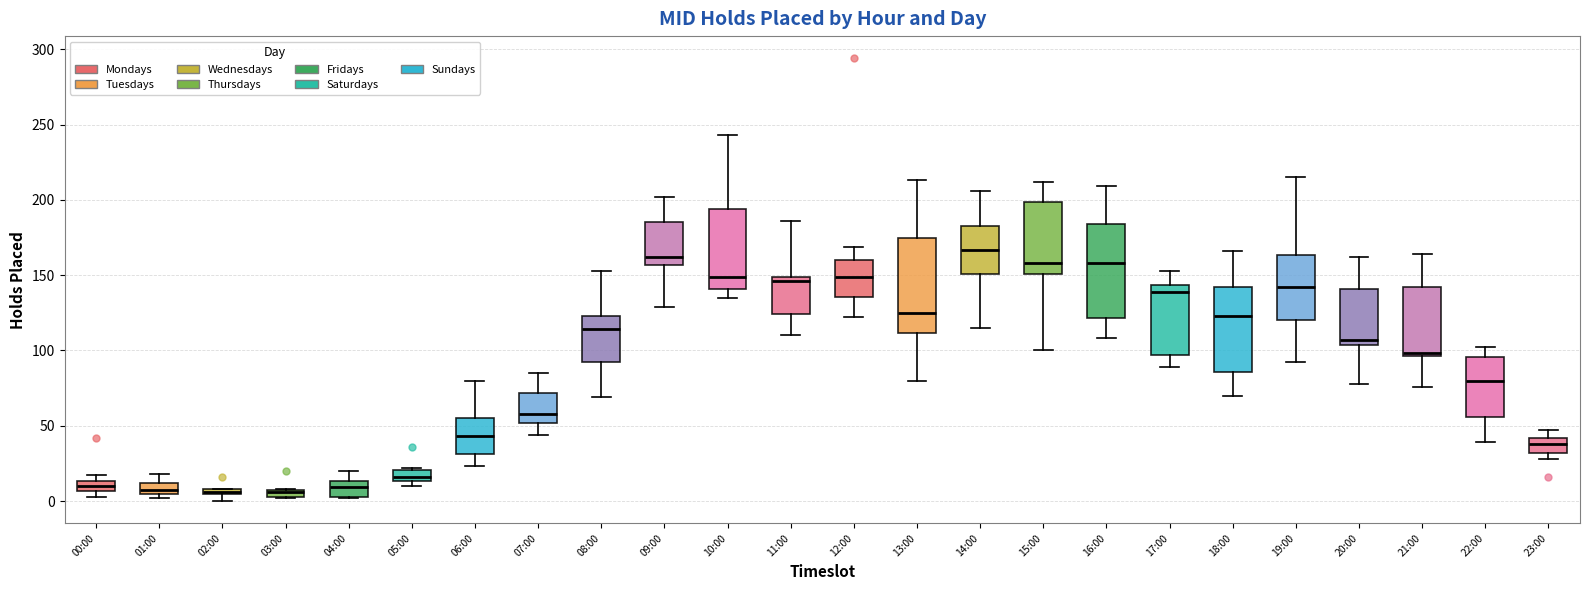

Where does the median line of the box for 07:00 sit on the y-axis? The values are not printed on the chart, so give them approximately, as read against the axis.

60